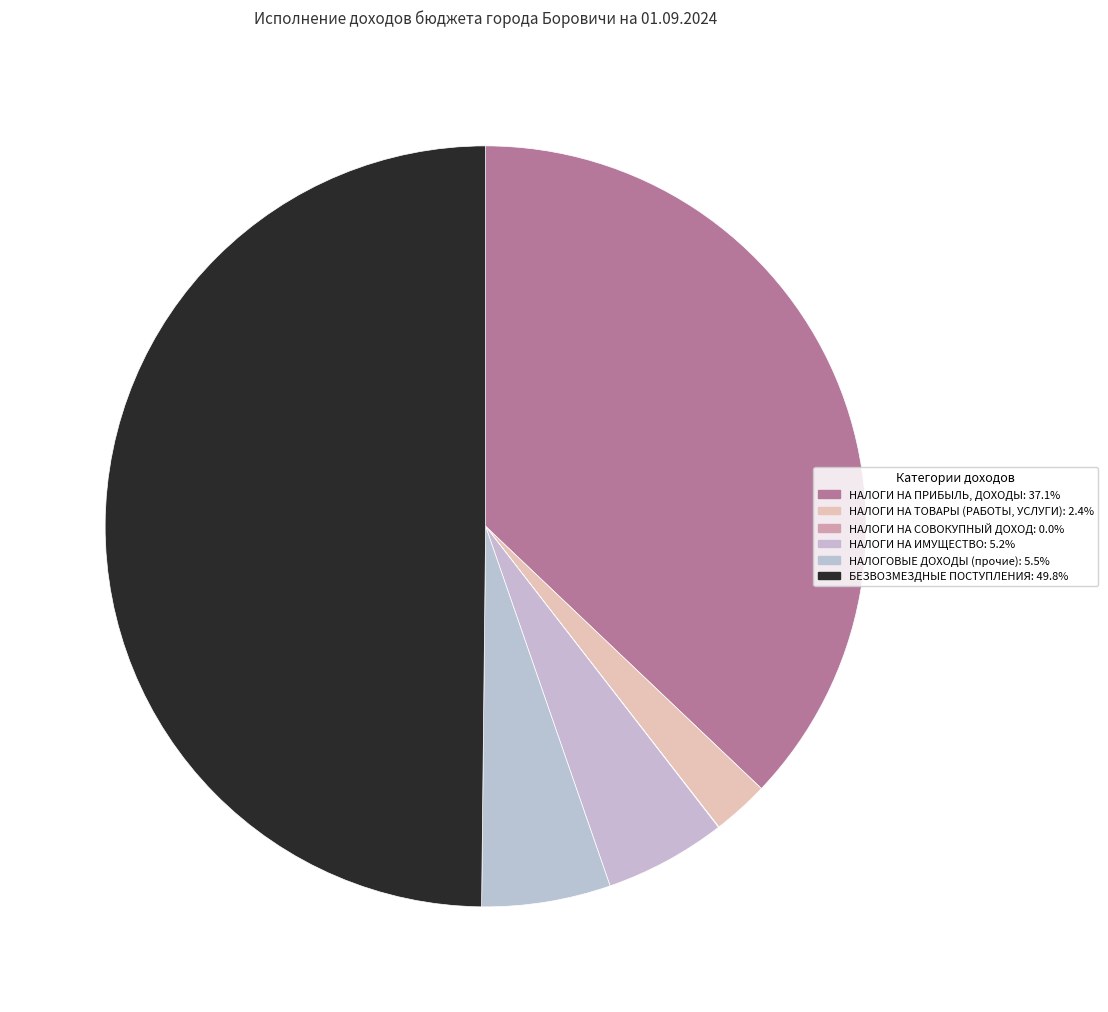

Which category has the biggest portion of the pie?

БЕЗВОЗМЕЗДНЫЕ ПОСТУПЛЕНИЯ